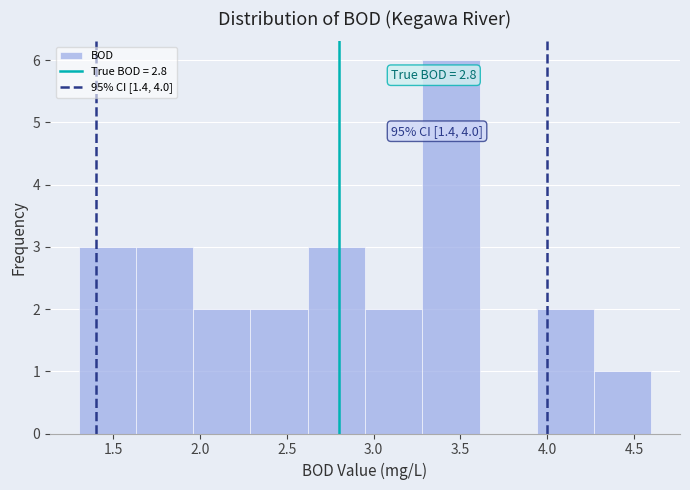

Which range on the x-axis has the tallest bar?

3.28 to 3.61